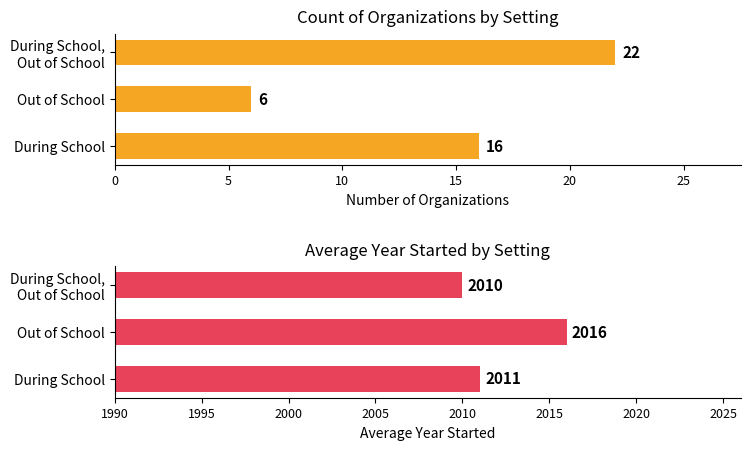

What are all the series names shown in the legend?

Count of Organizations, Average Year Started